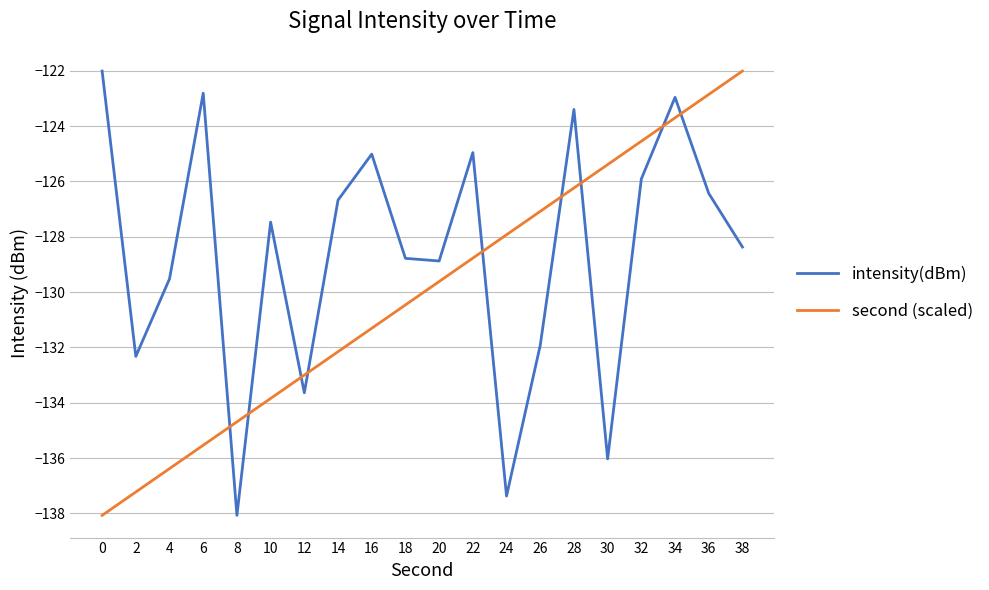

Is this an area chart (filled region under the line)?

No